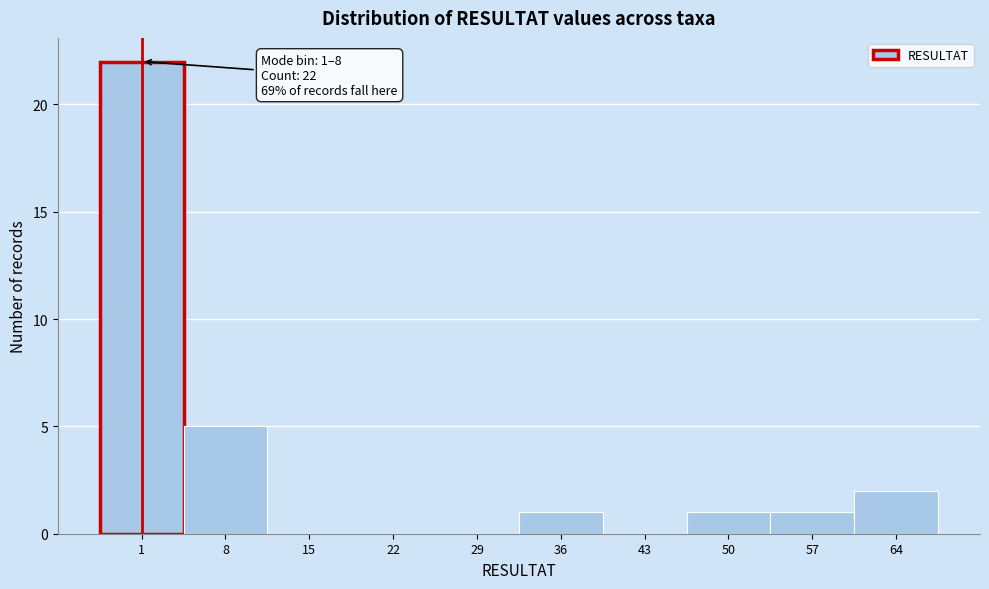

Reading right to left, extract all data points from this chart.

64=2	57=1	50=1	43=0	36=1	29=0	22=0	15=0	8=5	1=22